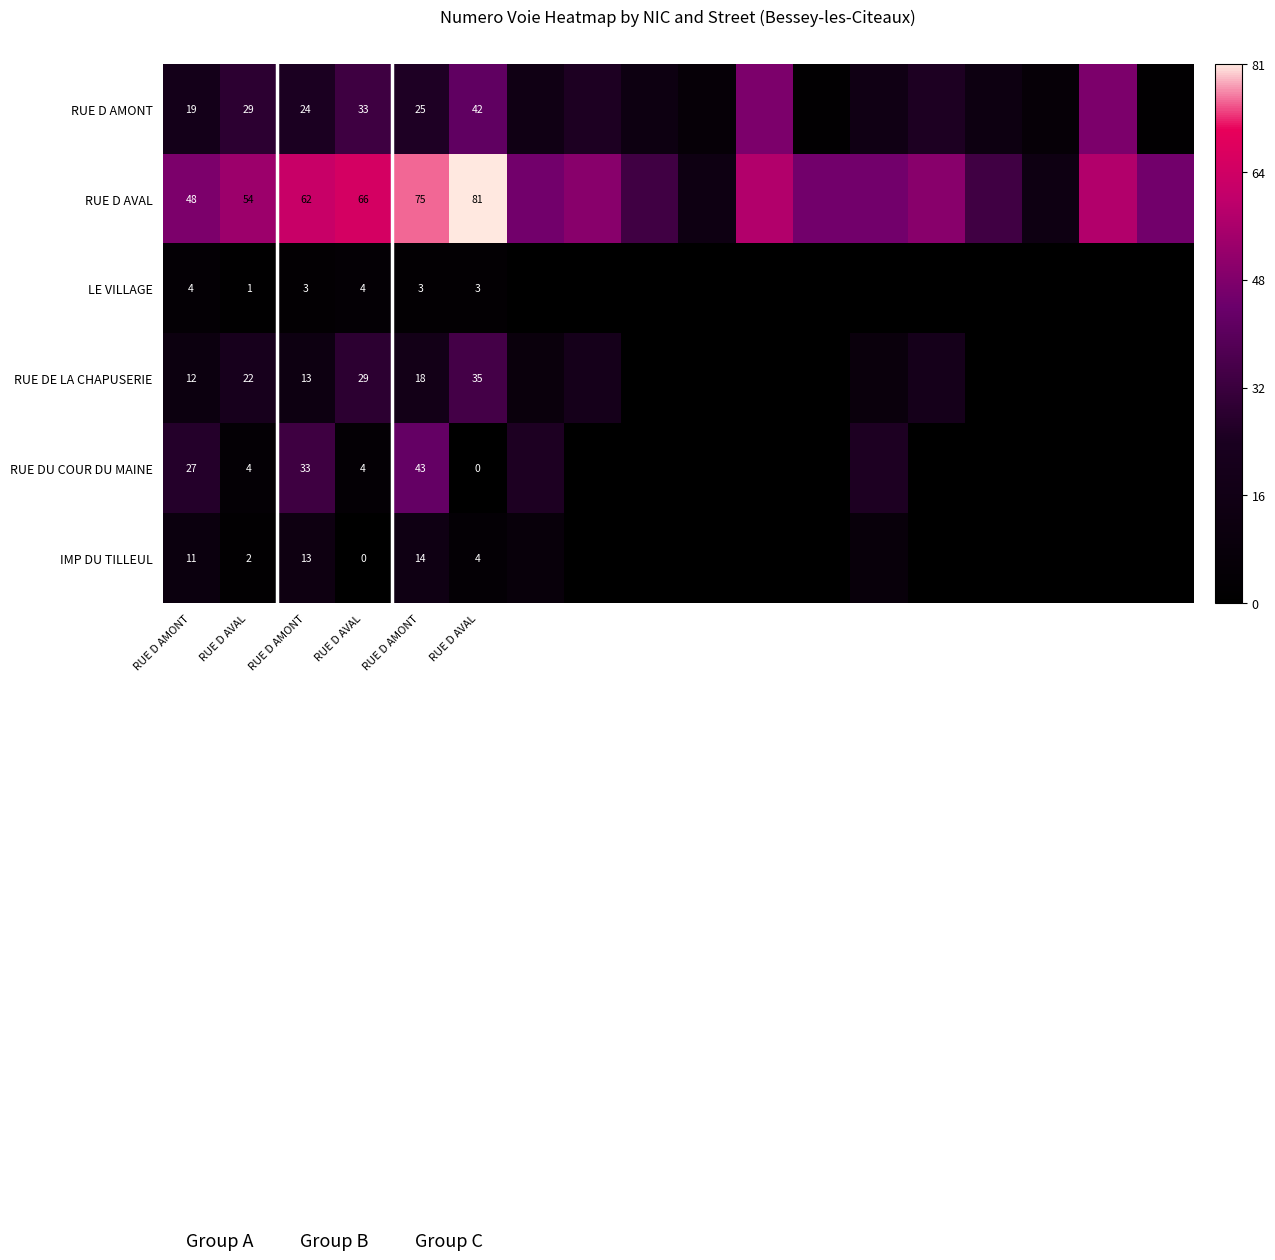

At which category is the sum across all series the highest?

RUE D AMONT